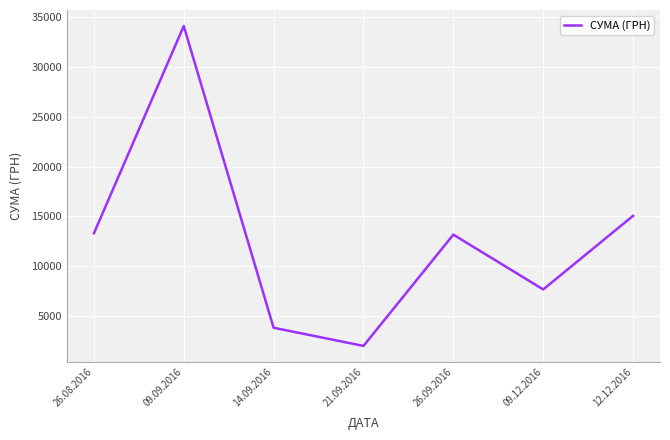

Is it true that the value at 09.12.2016 is 7675.0?

True